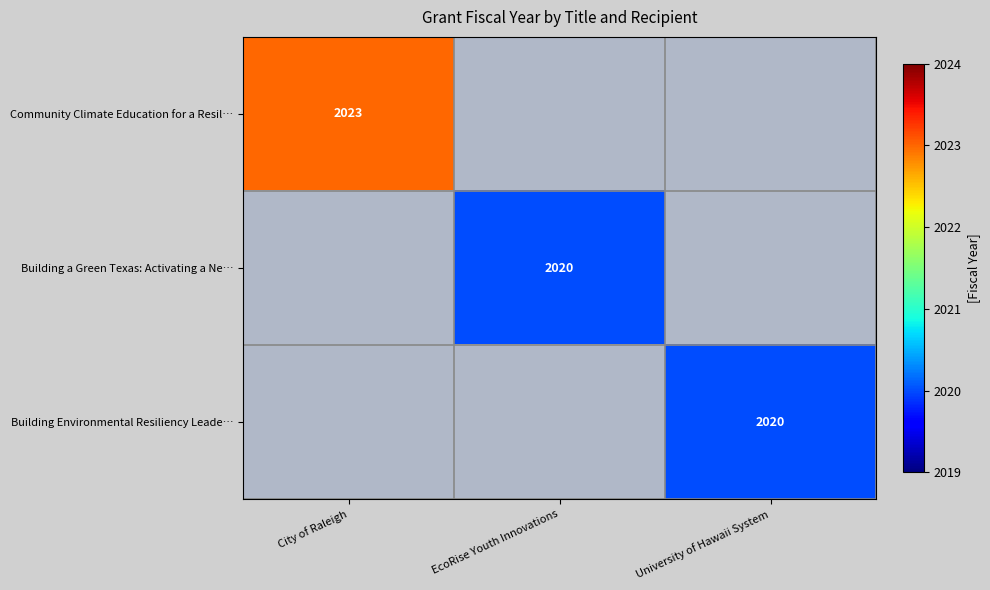

True or false: Community Climate Education for a Resil… has a value of 3238 at City of Raleigh.

False